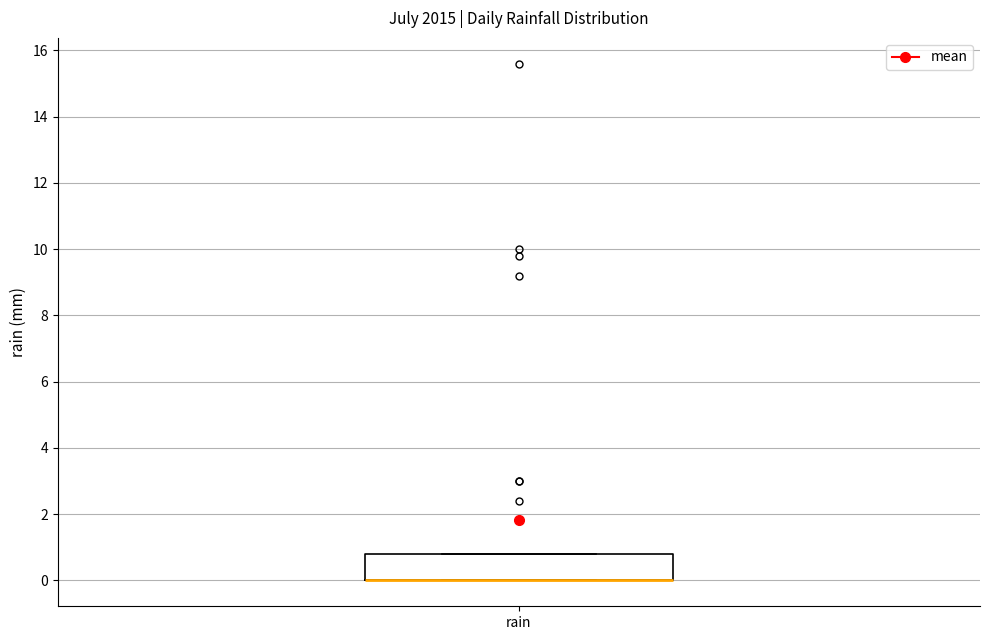

Where is the upper edge of the box for rain on the y-axis? The values are not printed on the chart, so give them approximately, as read against the axis.

0.8